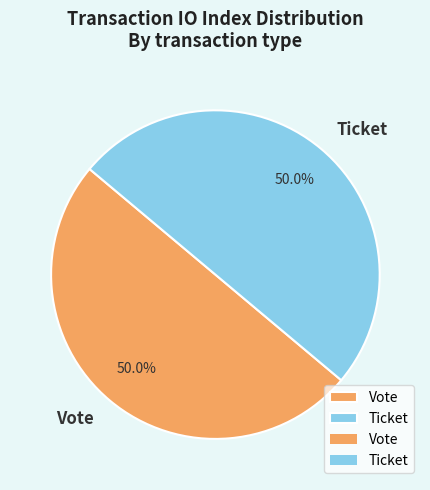

Approximately how many times larger is the value at Ticket compared to Vote?

1.0